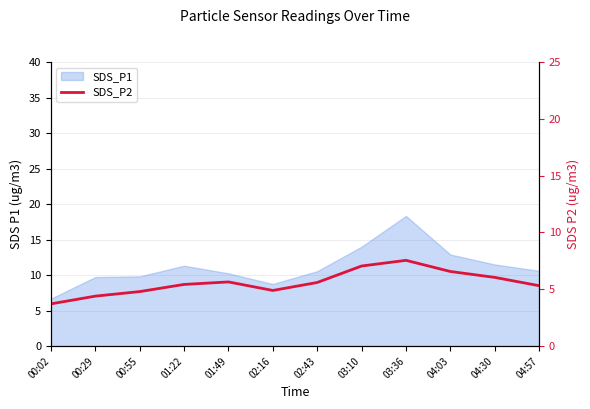

True or false: the data shows 4.8 at 00:55.

True